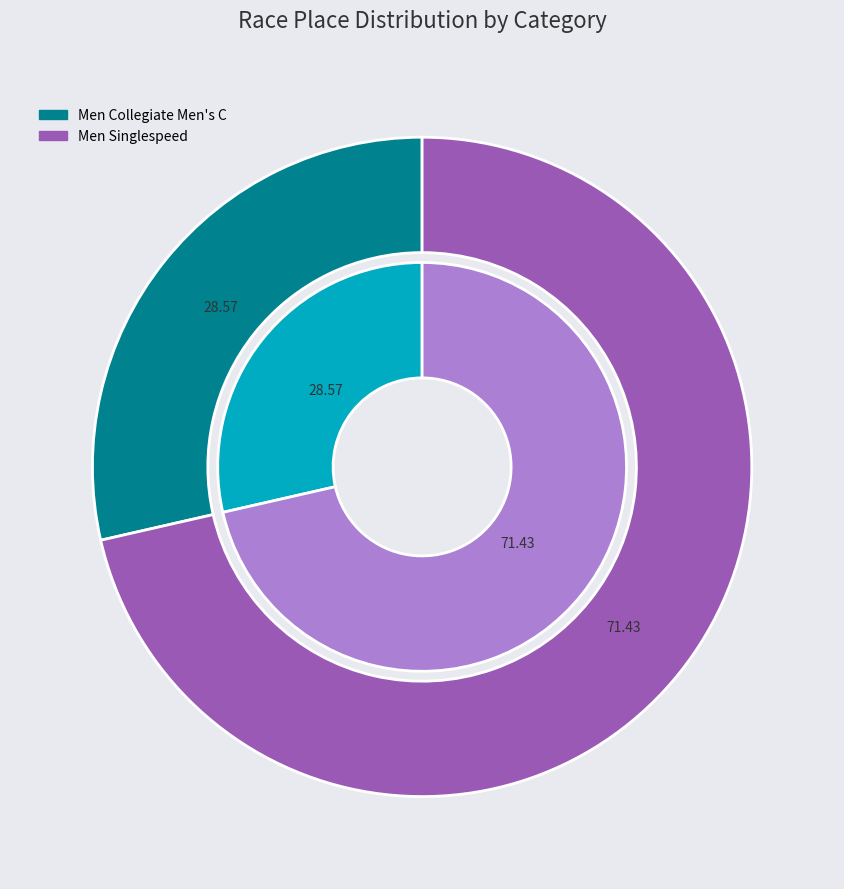

Is Men Singlespeed the majority of the pie?

Yes